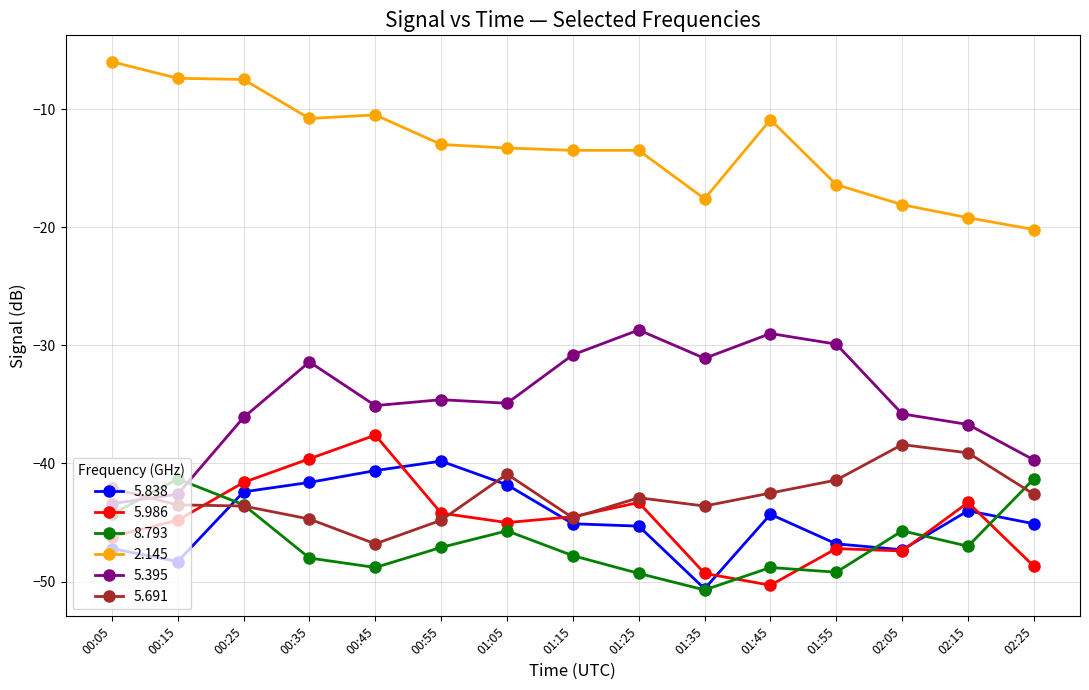

What is the value of the 8.793 point at the 13th from the left?

-45.7